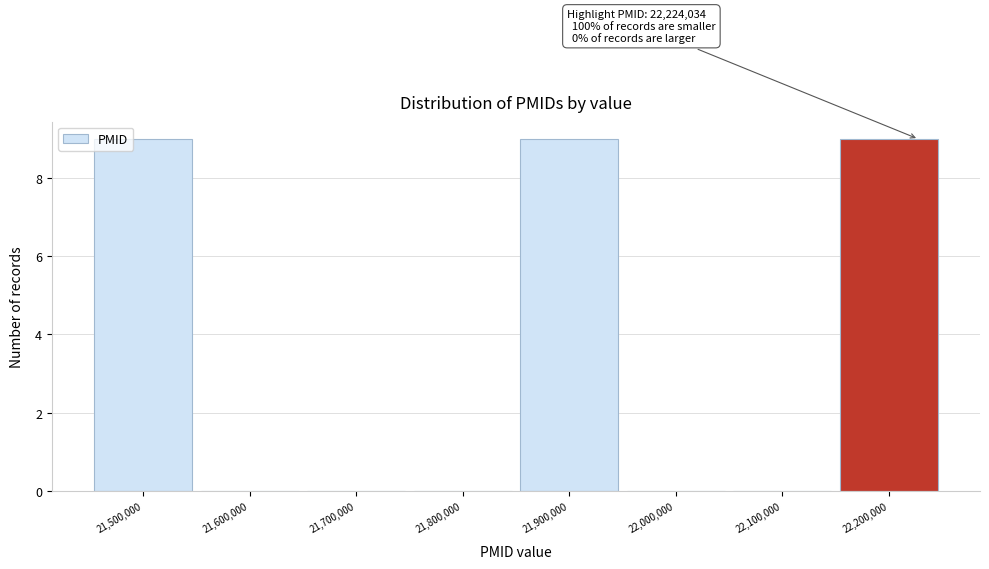

Reading right to left, what are all the values shown in this chart?

22,200,000=9	22,100,000=0	22,000,000=0	21,900,000=9	21,800,000=0	21,700,000=0	21,600,000=0	21,500,000=9